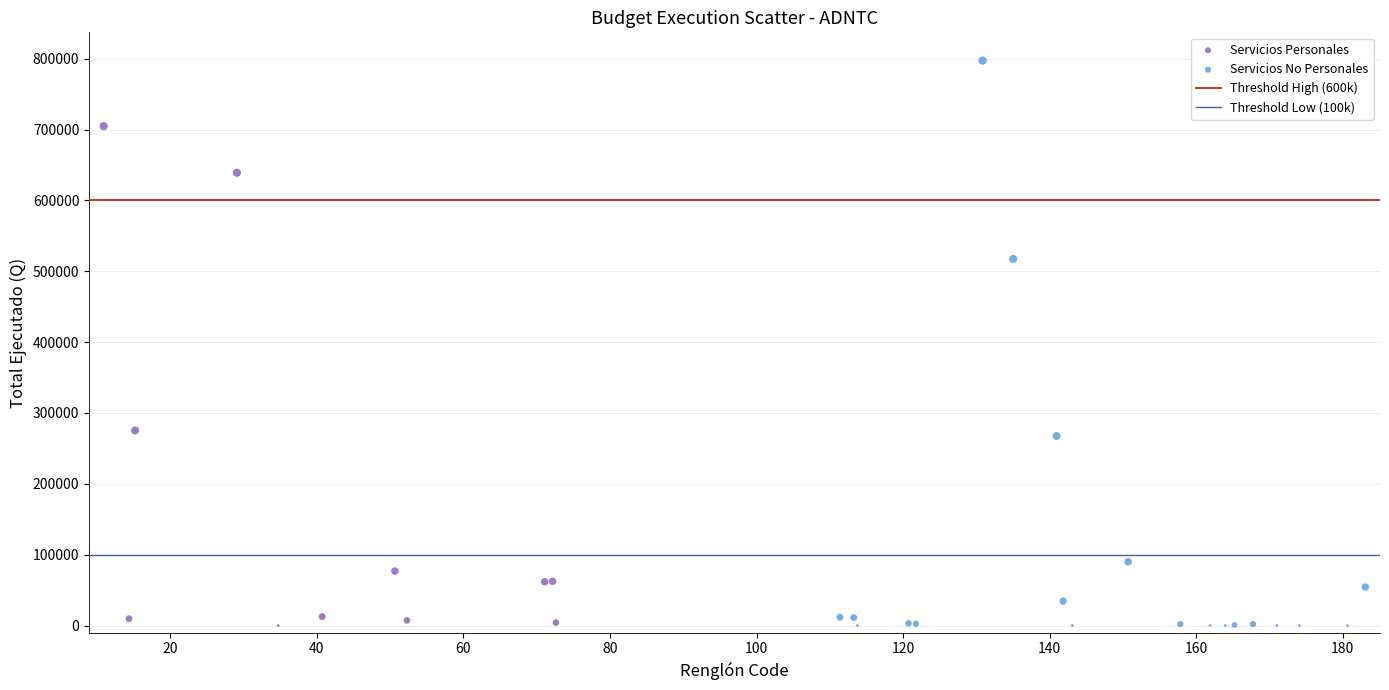

Which series has the largest Y range (max minus min)?

Servicios No Personales